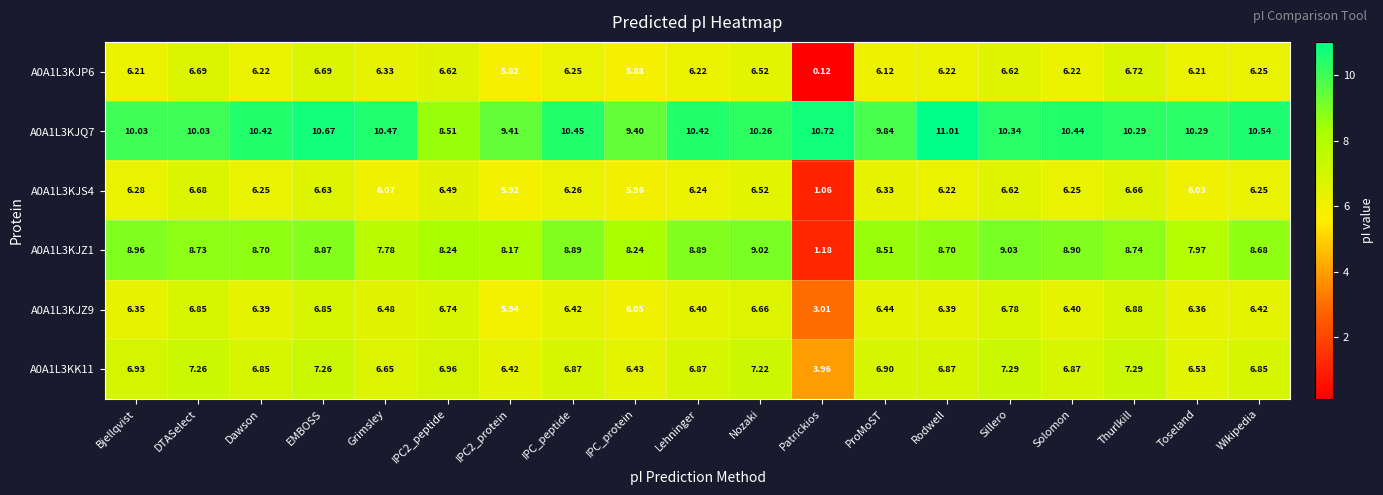

At which category is the sum across all series the highest?

EMBOSS